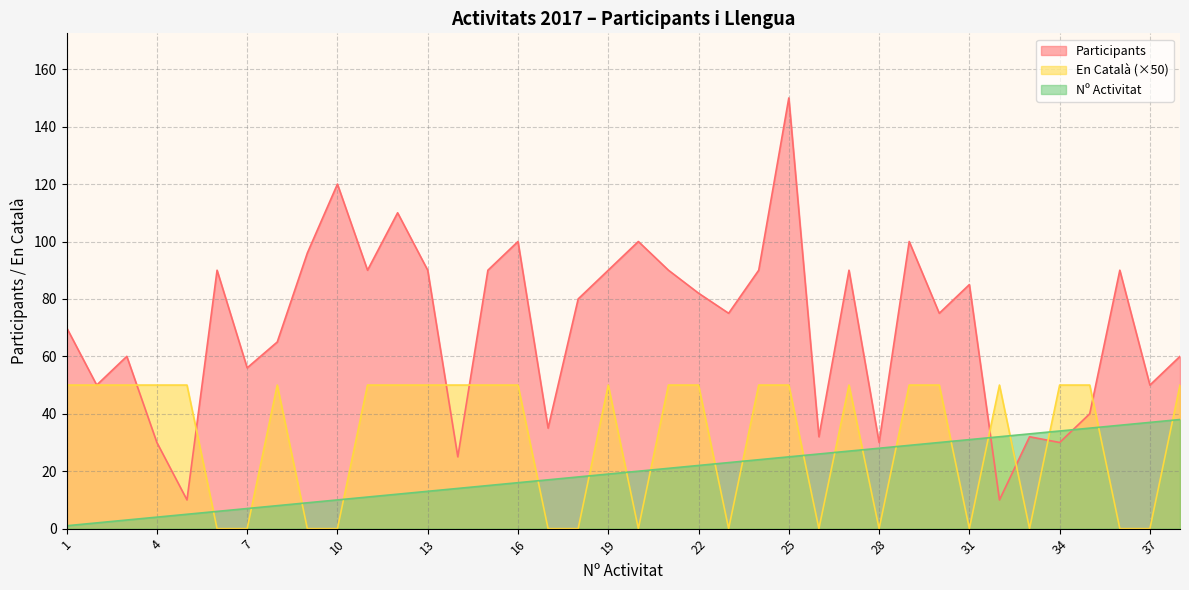

Between 10 and 11, which is larger?

10